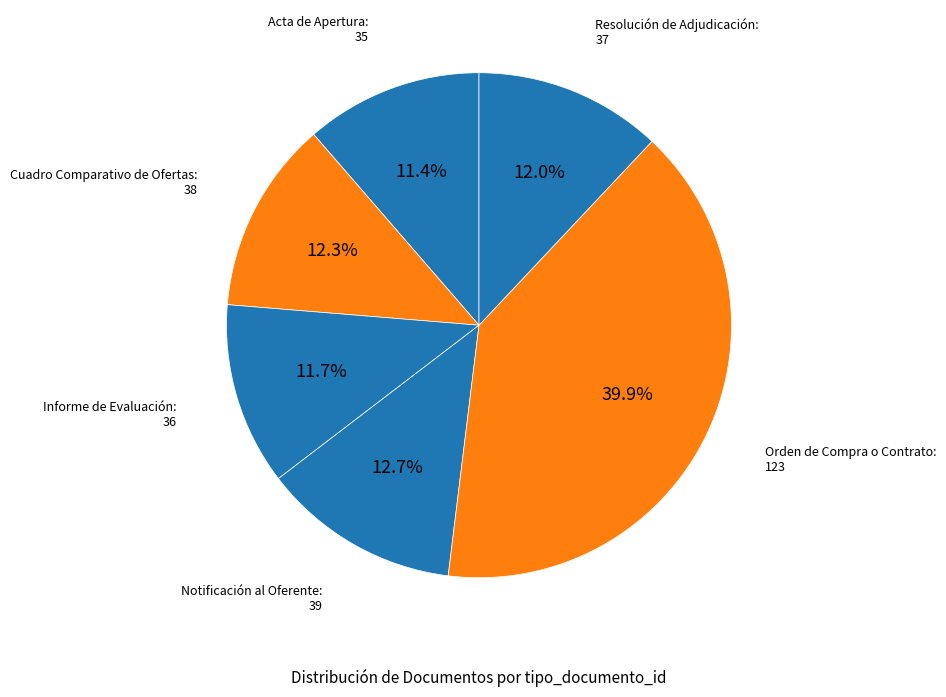

Rank the categories by value from highest to lowest.

Orden de Compra o Contrato, Notificación al Oferente, Cuadro Comparativo de Ofertas, Resolución de Adjudicación, Informe de Evaluación, Acta de Apertura